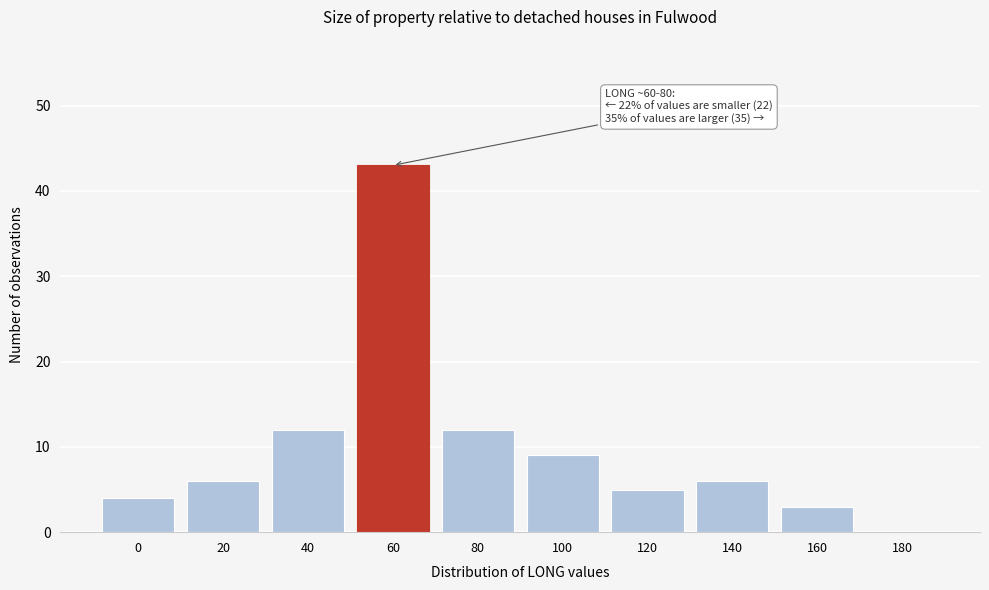

Reading right to left, what are all the values shown in this chart?

180=0	160=3	140=6	120=5	100=9	80=12	60=43	40=12	20=6	0=4